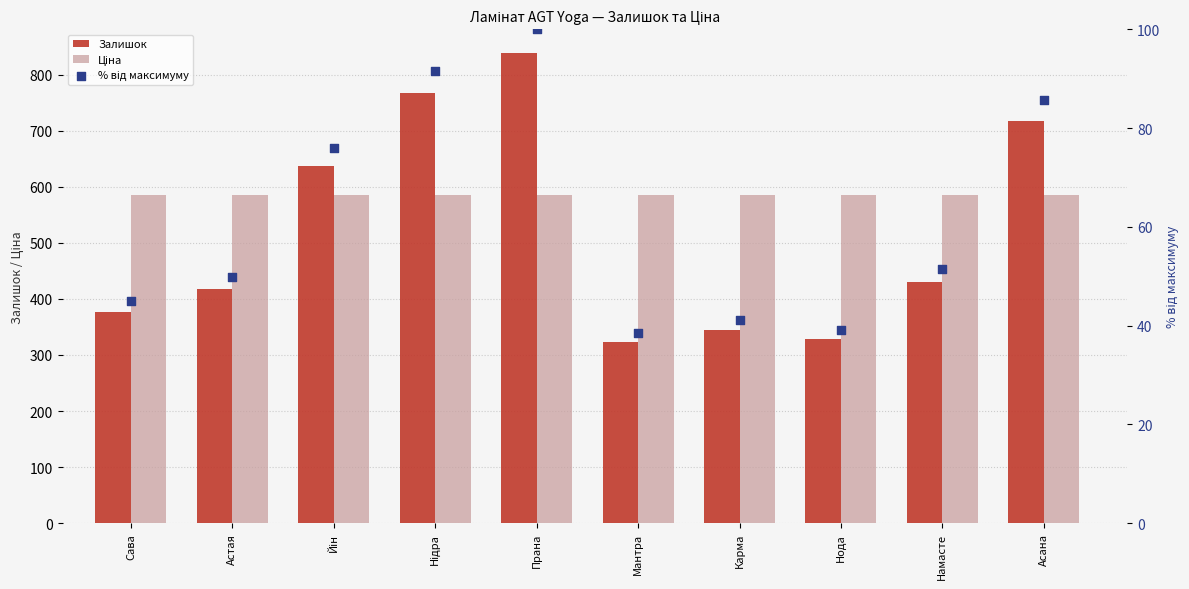

Which series reaches the maximum Y coordinate?

Залишок